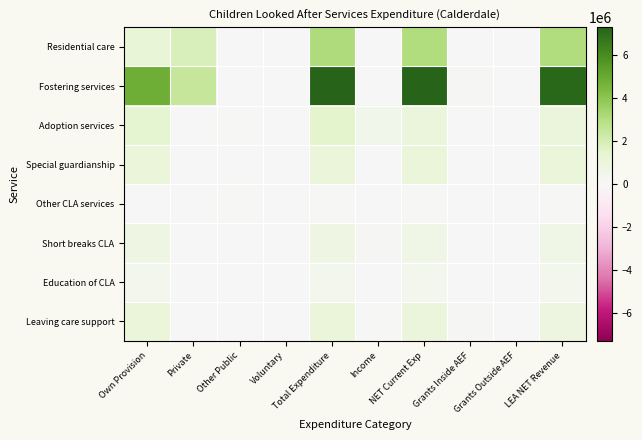

What is the greatest value displayed?

7309912